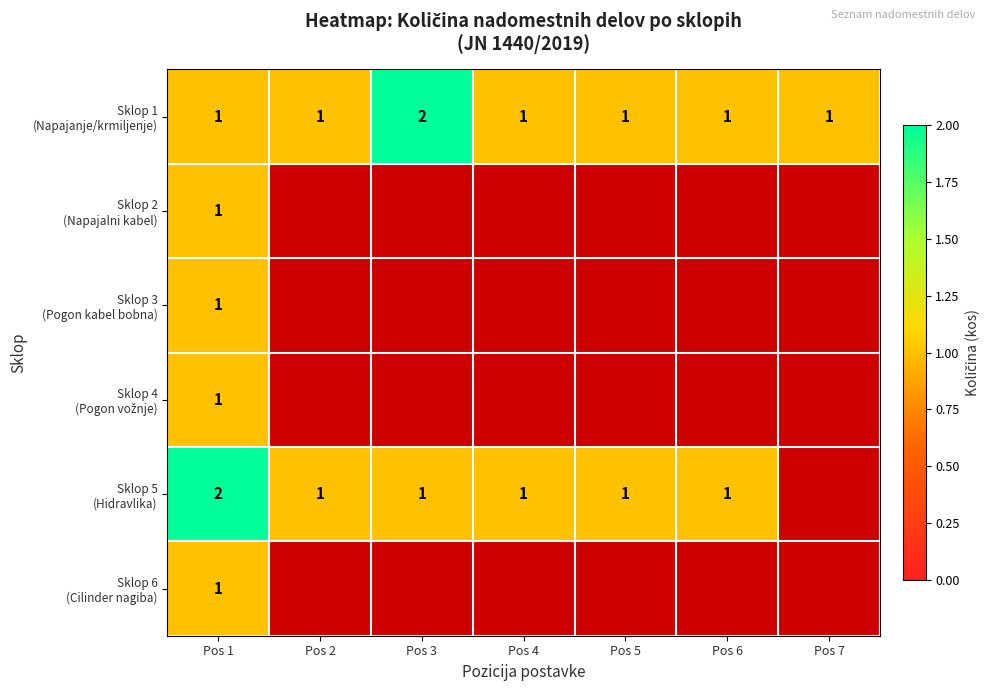

What is the difference between the Sklop 2 (Napajalni kabel) values at Pos 1 and Pos 3?

1